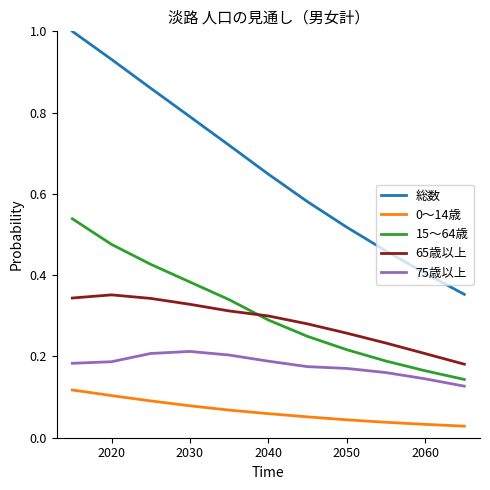

Which series has the largest range (max minus min)?

総数